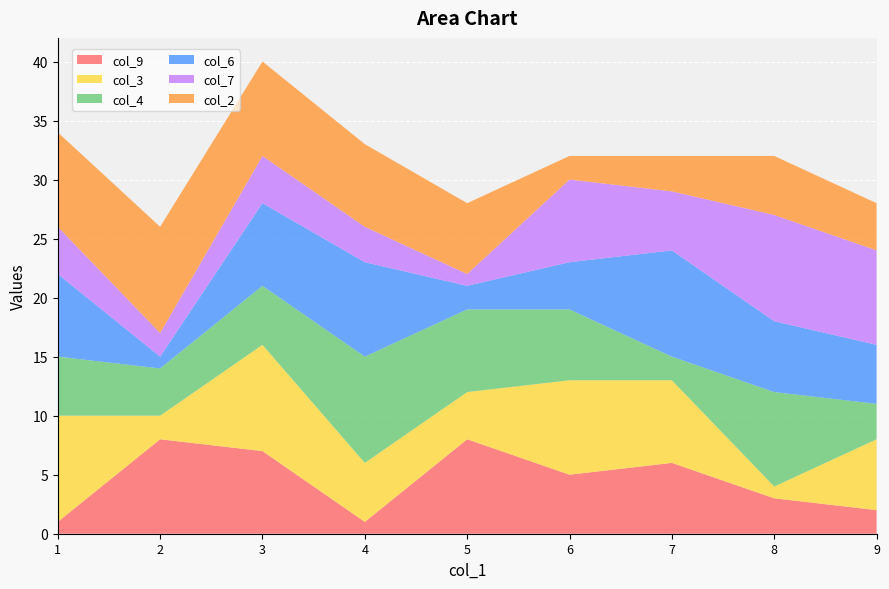

Reading left to right, what are all the values shown in this chart?

col_9: 1	8	7	1	8	5	6	3	2
col_3: 9	2	9	5	4	8	7	1	6
col_4: 5	4	5	9	7	6	2	8	3
col_6: 7	1	7	8	2	4	9	6	5
col_7: 4	2	4	3	1	7	5	9	8
col_2: 8	9	8	7	6	2	3	5	4